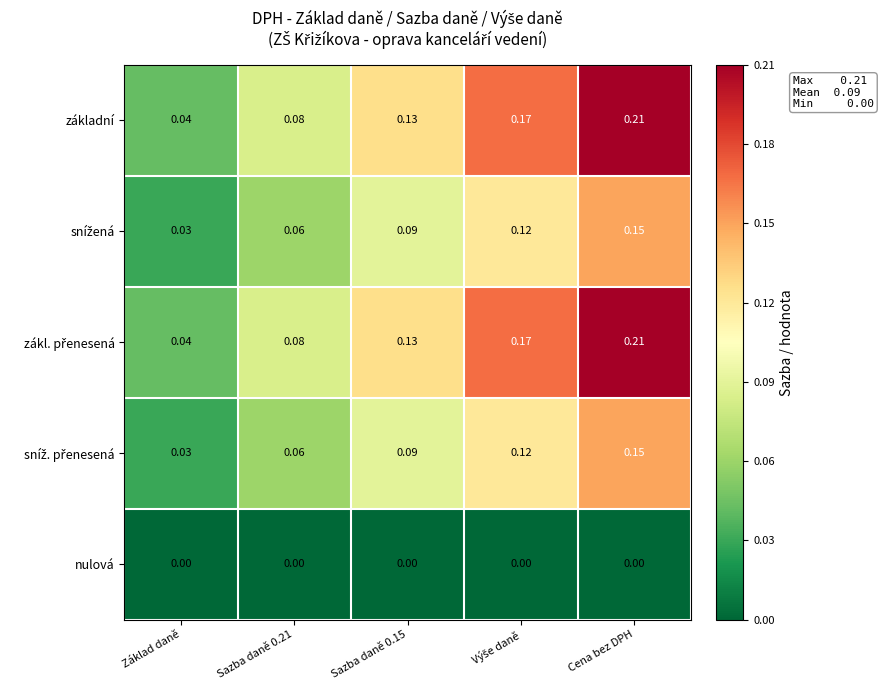

At which category is the sum across all series the highest?

Cena bez DPH